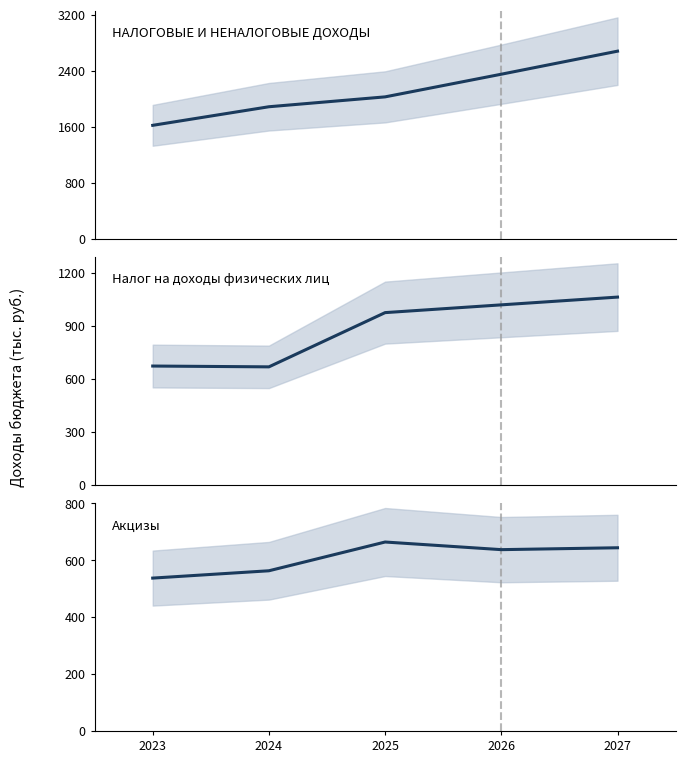

How many lines are shown in the chart?

3